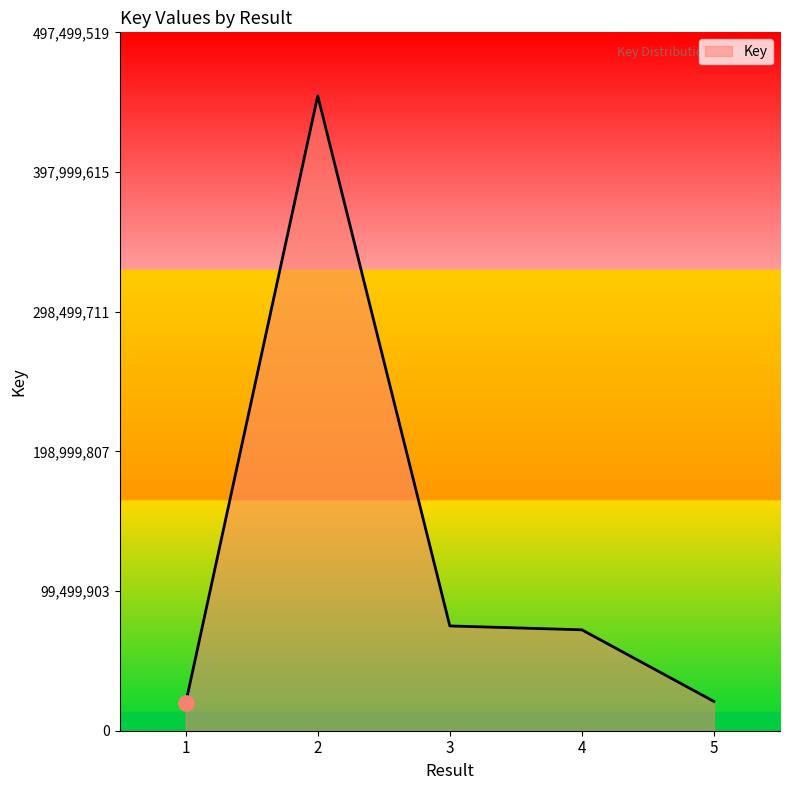

What is the change in value from 2 to 3?

-377620016